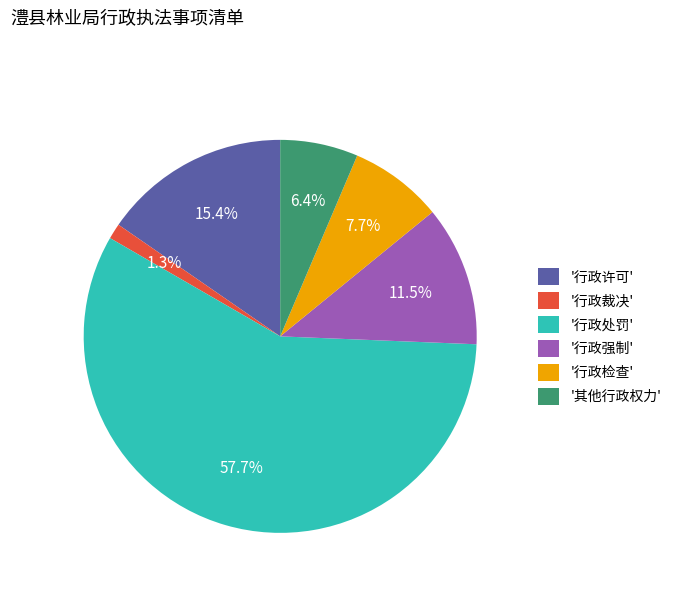

How many segments does this pie chart have?

6